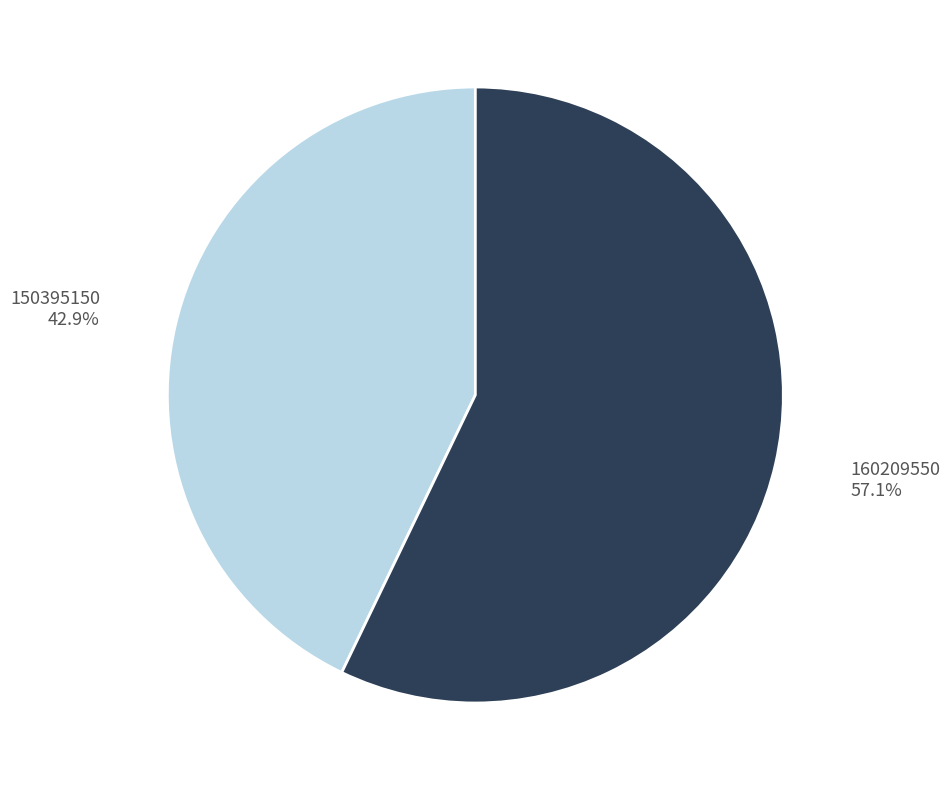

Is the sum of 150395150 and 160209550 greater than half?

Yes